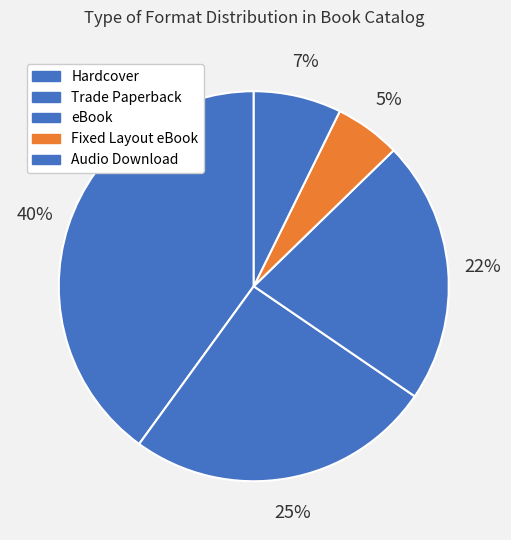

How many slices are in this pie chart?

5